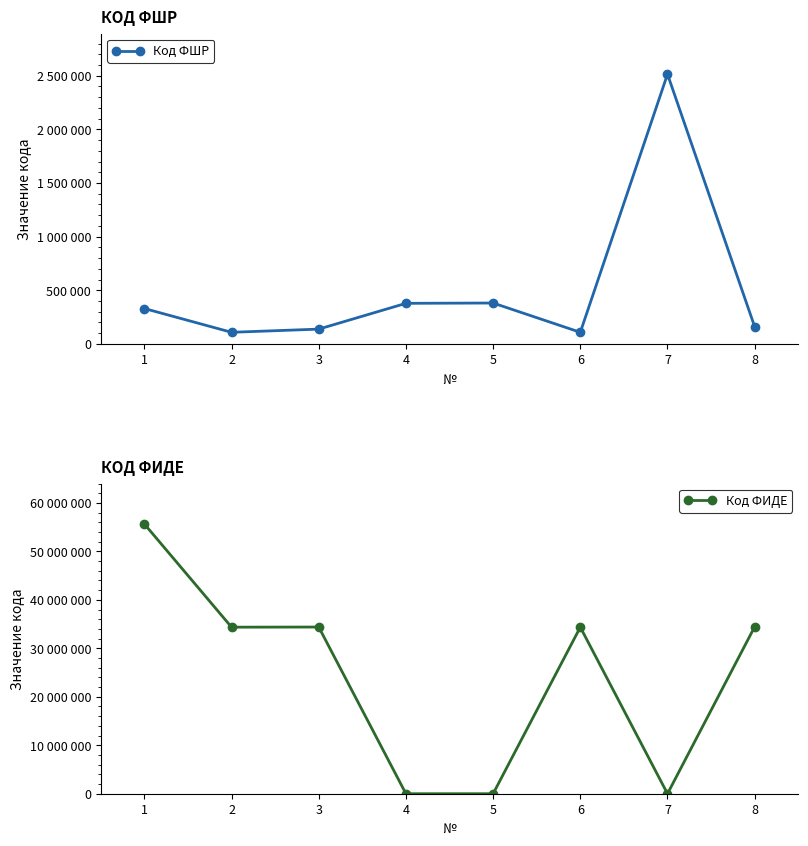

How many lines are shown in the chart?

2